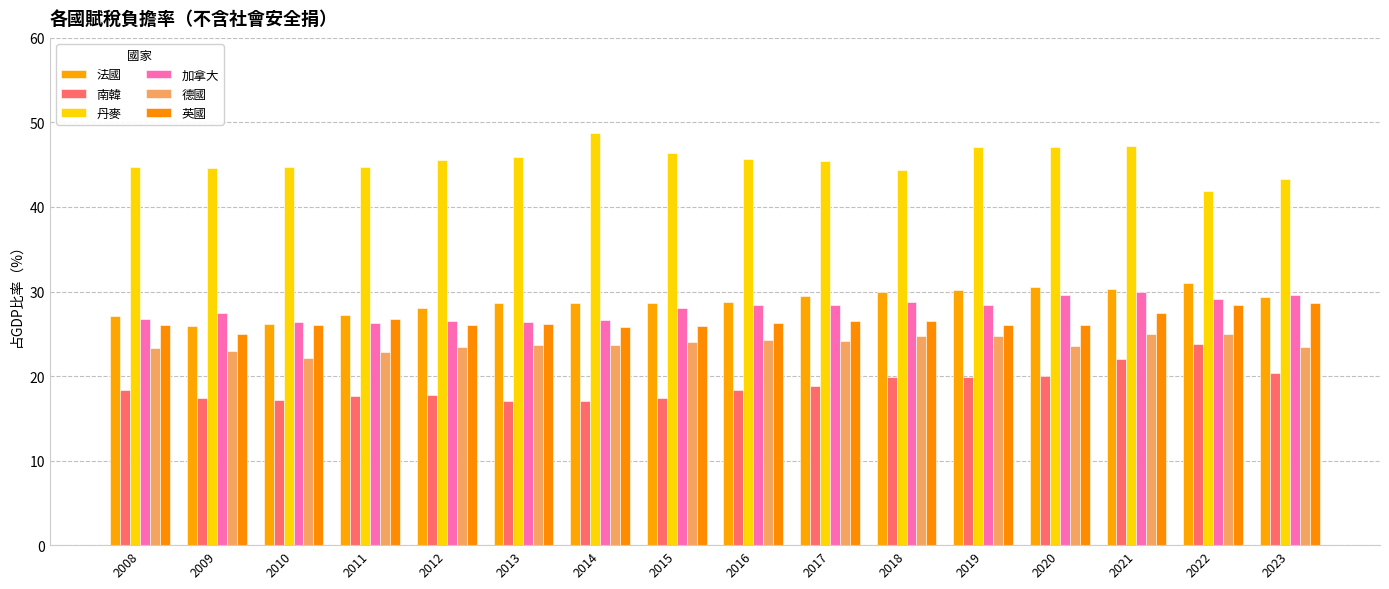

At which category is the sum across all series the highest?

2021